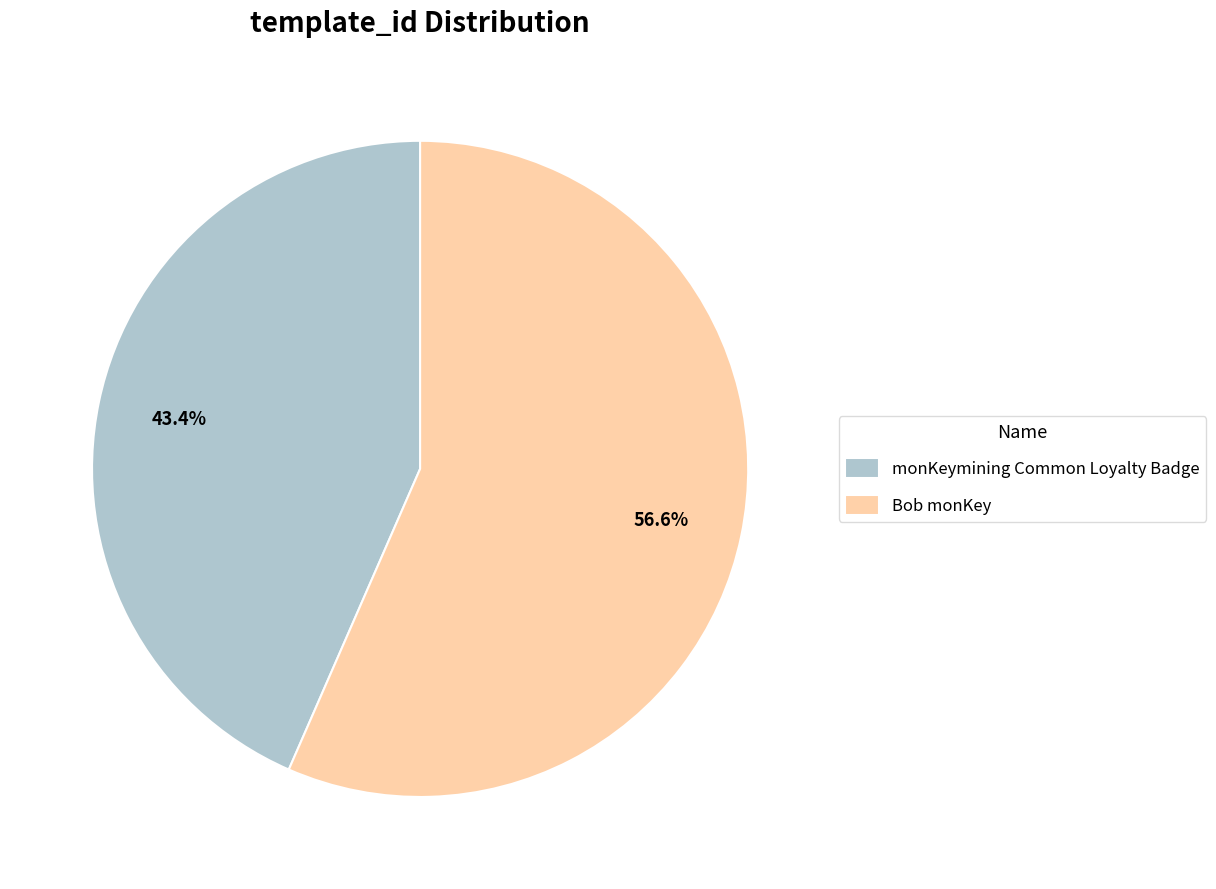

How many segments does this pie chart have?

2